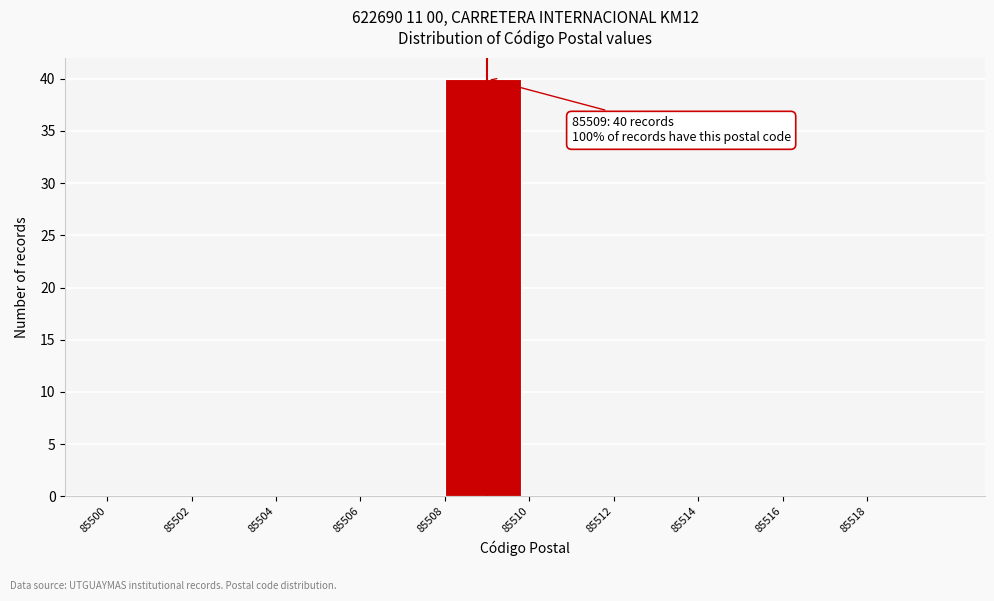

Which range on the x-axis has the tallest bar?

85508 to 85510